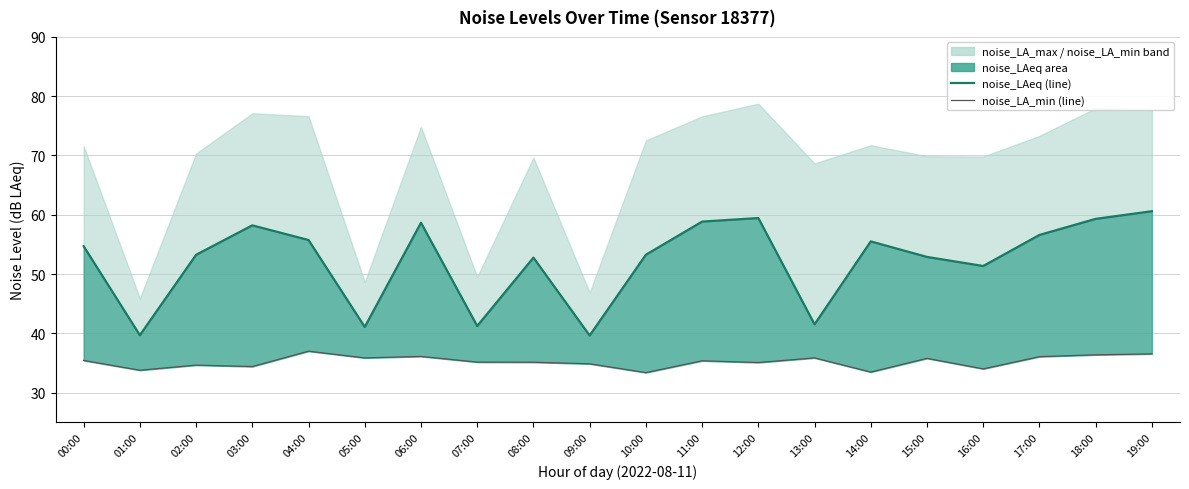

The value of noise_LA_min (line) at 04:00 is 37.0. True or false?

True